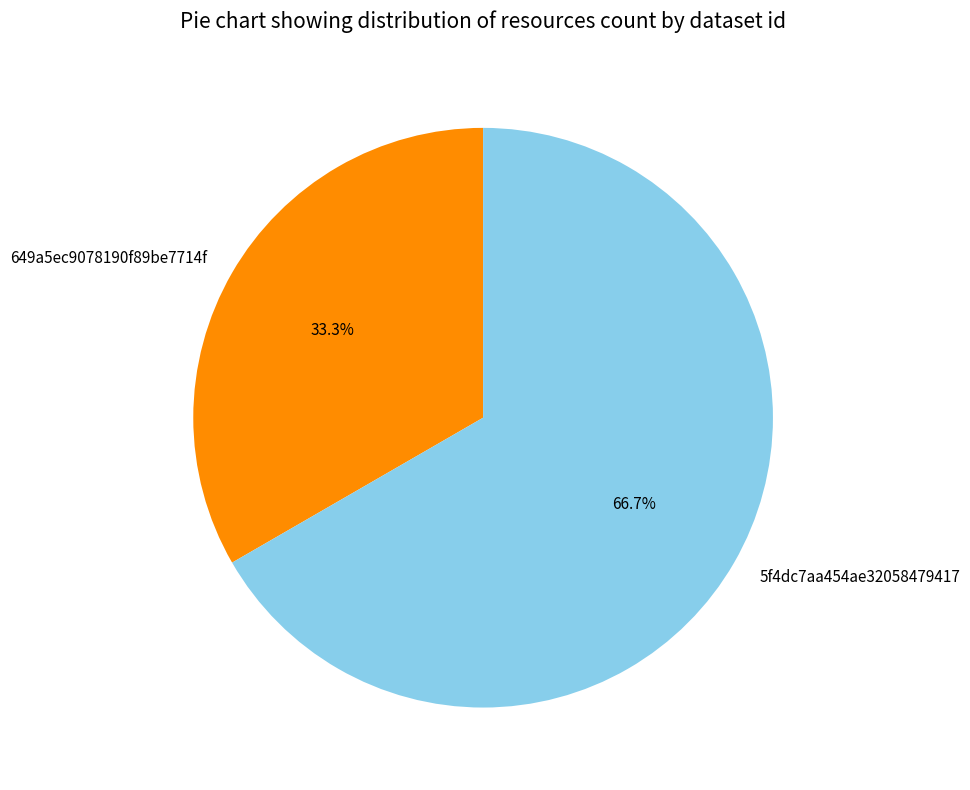

True or false: 649a5ec9078190f89be7714f accounts for 23% of the total.

False